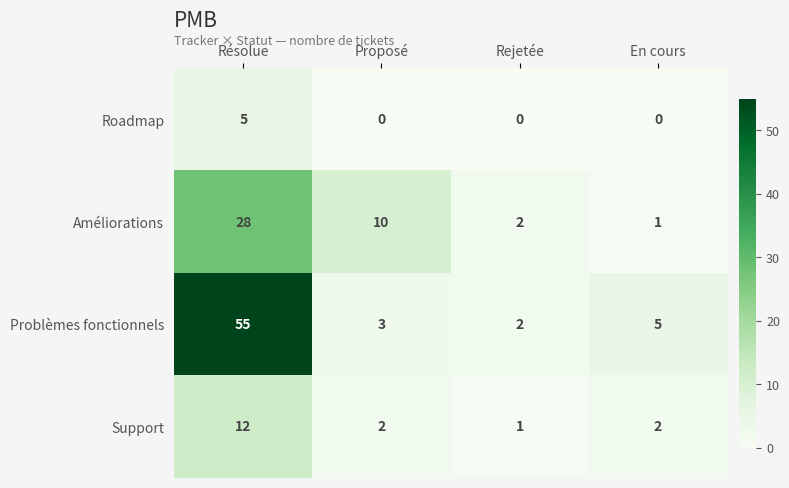

What is the difference between the maximum and minimum values in the Roadmap series?

5